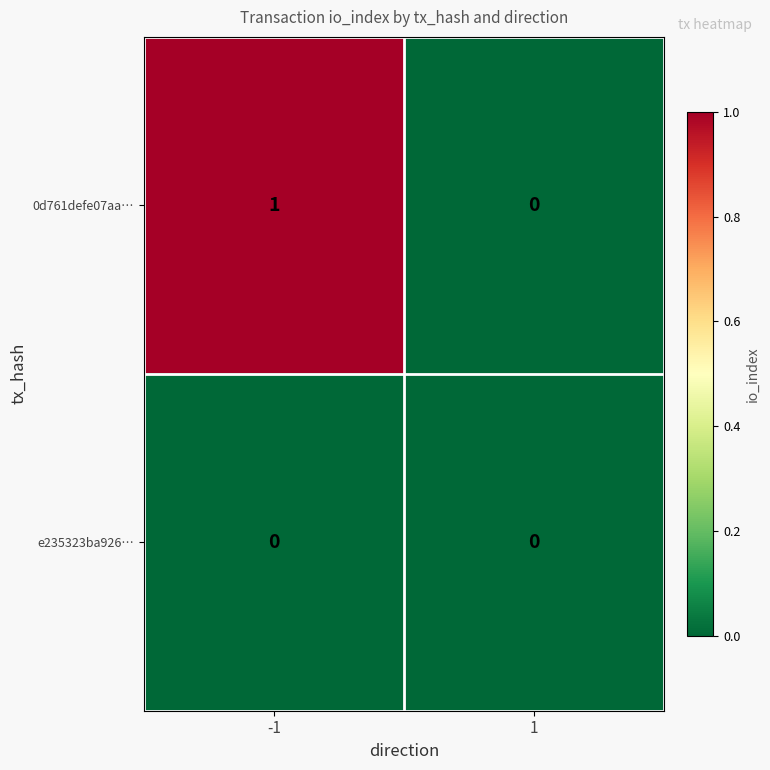

The value of e235323ba926… at 1 is 0. True or false?

True